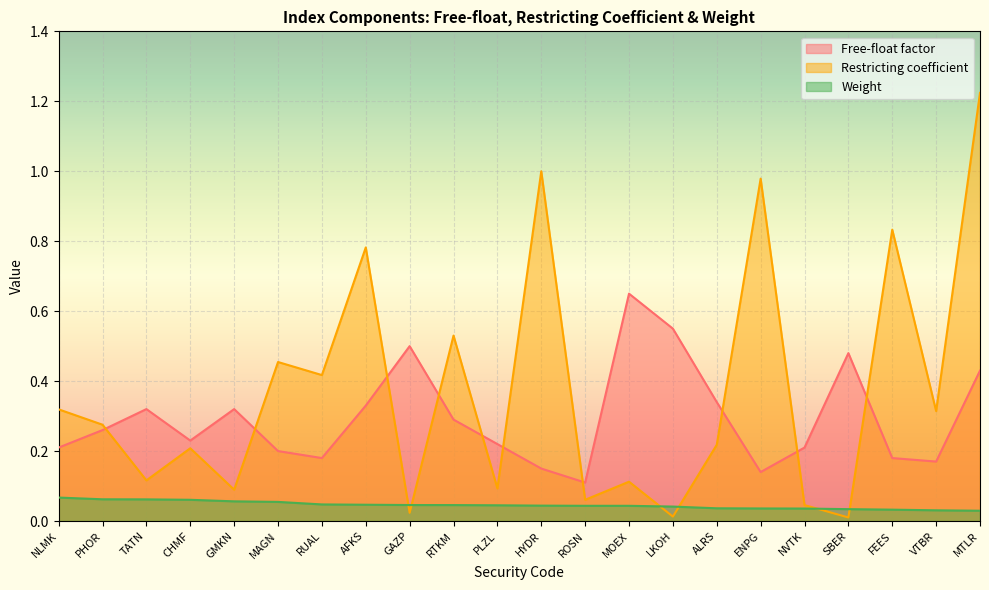

How many times do Free-float factor and Restricting coefficient cross each other?

10